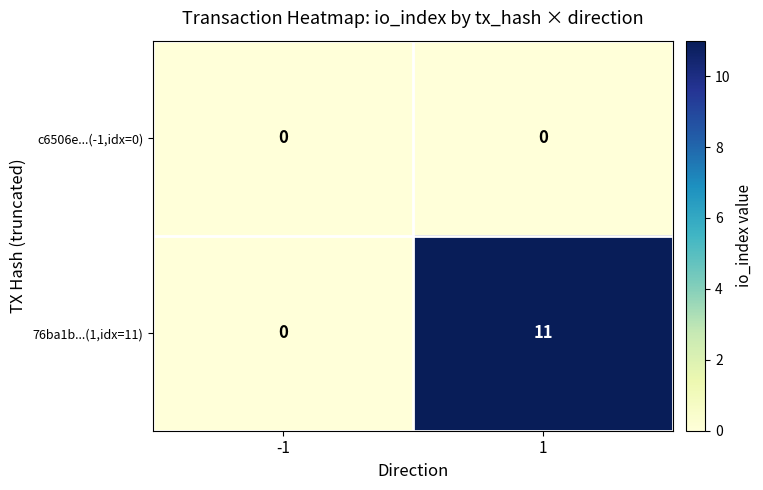

Which series has the largest range (max minus min)?

76ba1b...(1,idx=11)